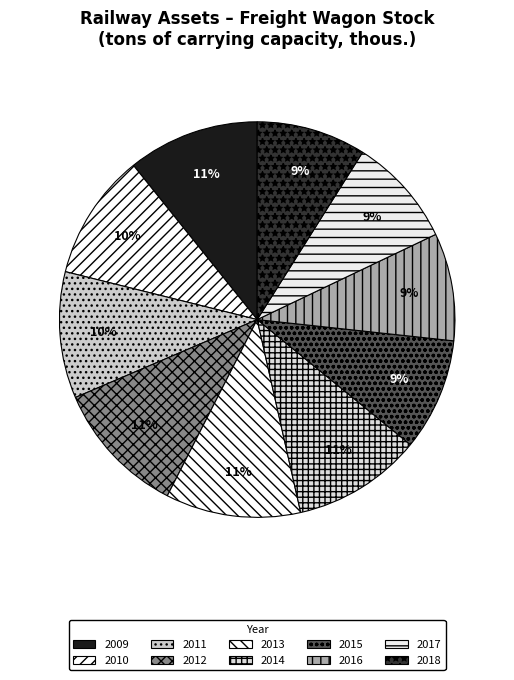

Is there any slice that represents more than half of the pie?

No